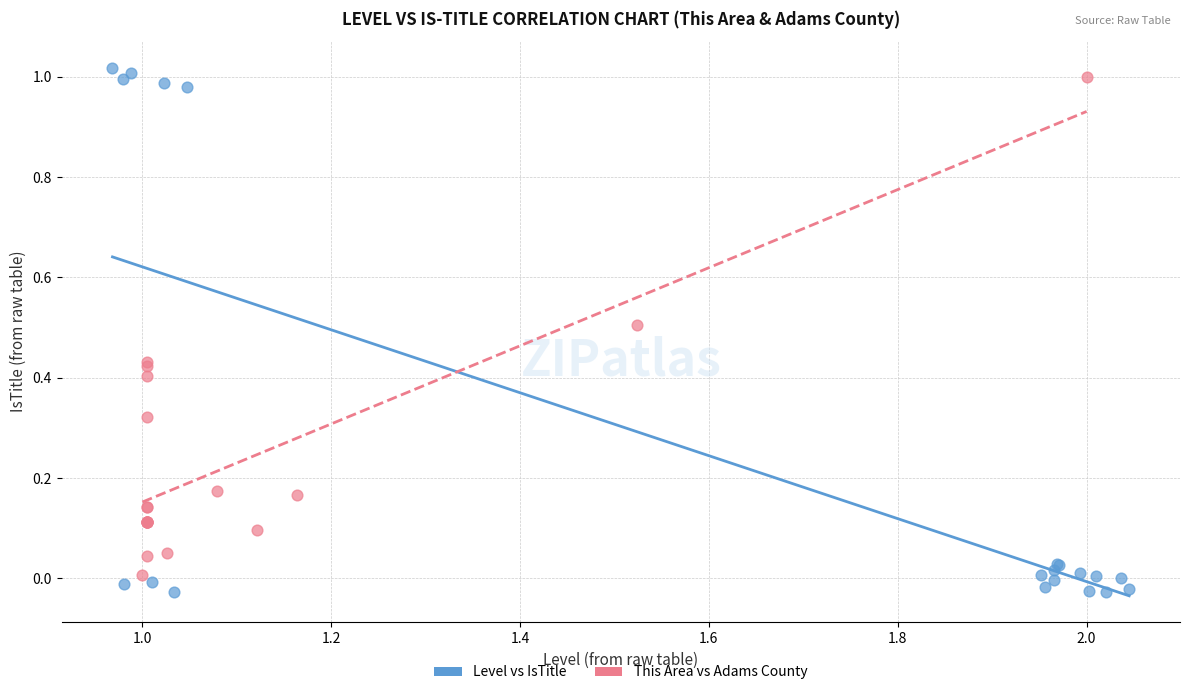

Which series has the widest spread of Y values?

Level vs IsTitle